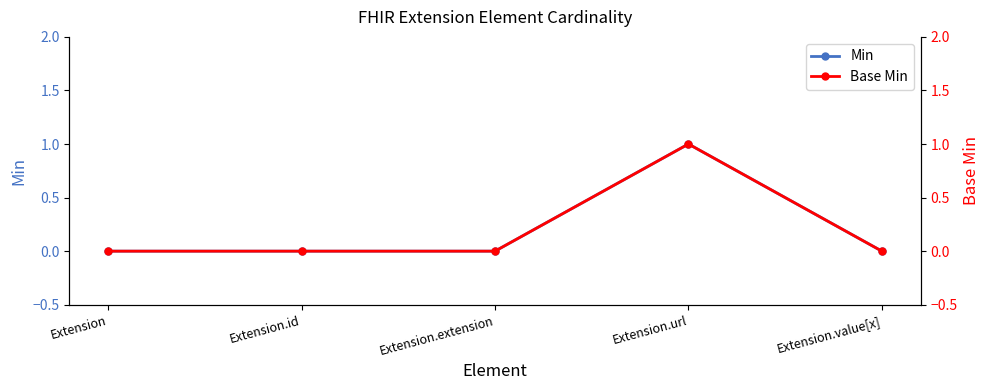

Which series has the largest range (max minus min)?

Min